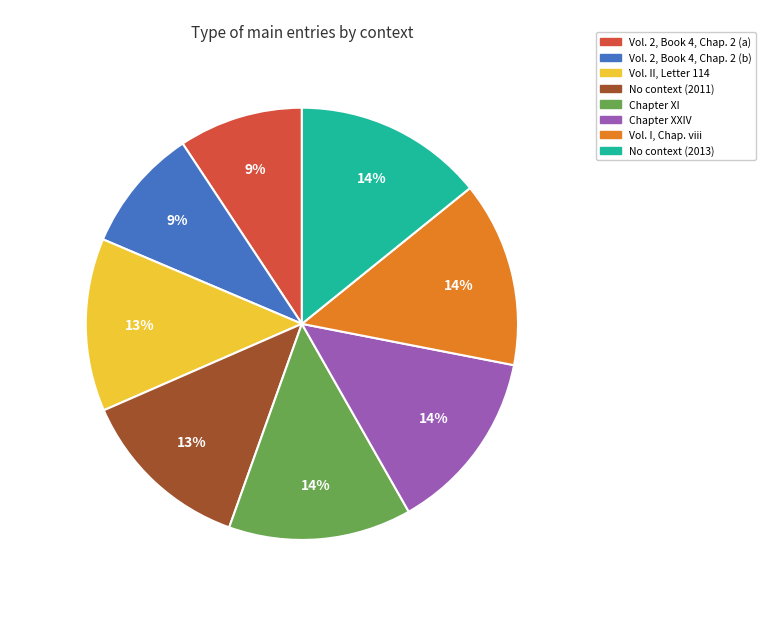

Is Chapter XXIV the majority of the pie?

No